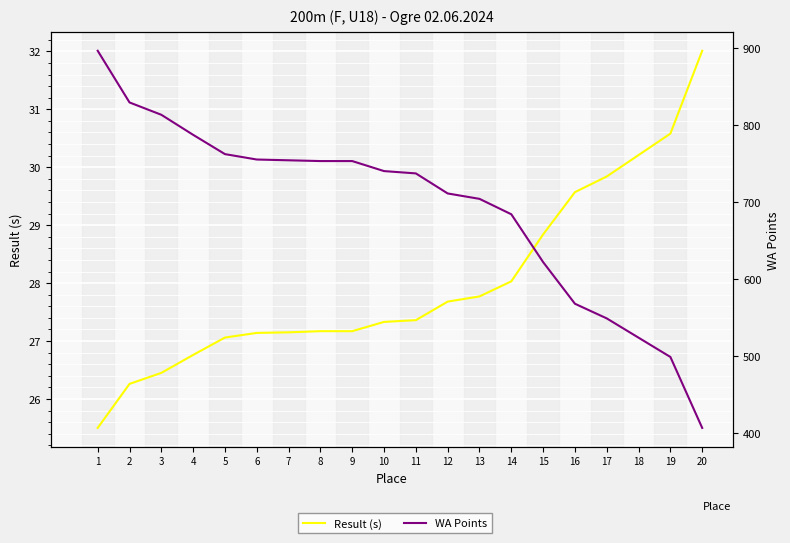

What is the total value across all series at 19?

529.6